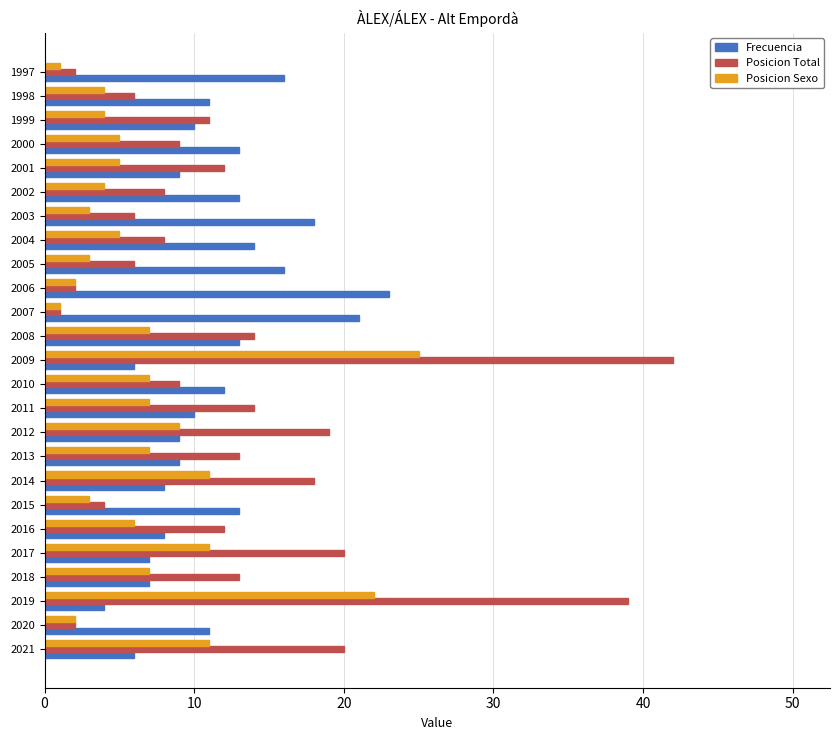

Rank the series at 2001 from highest to lowest value.

Posicion Total, Frecuencia, Posicion Sexo